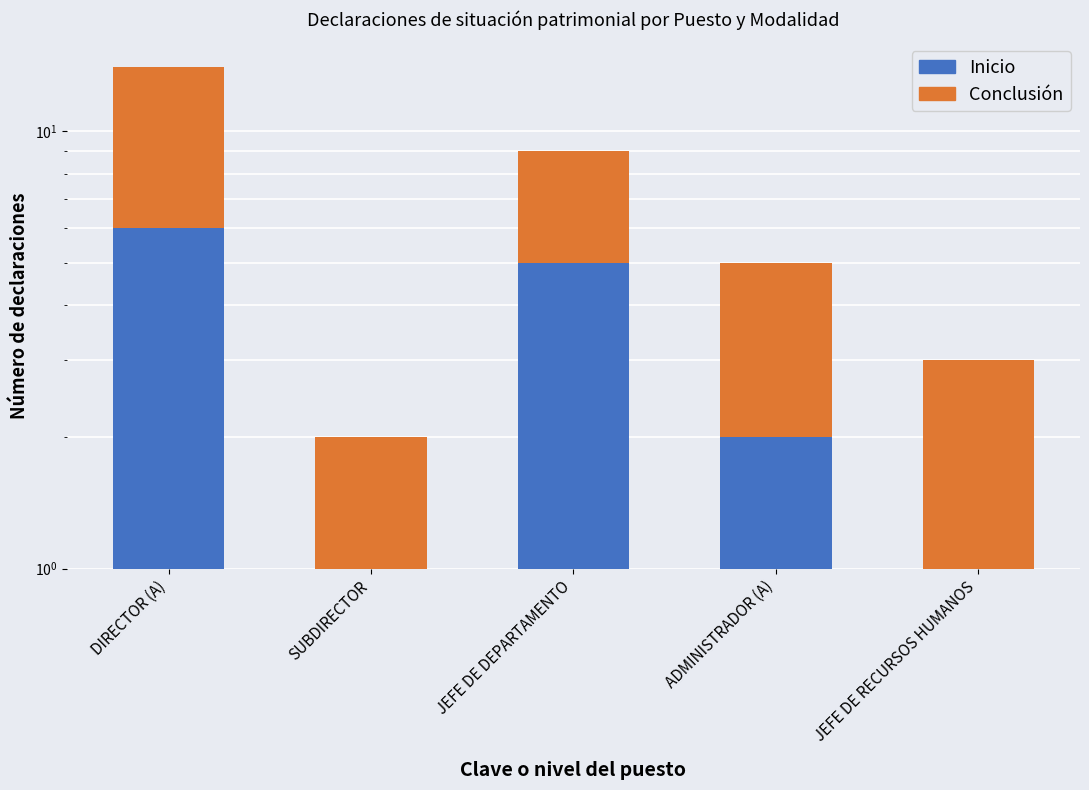

The value of Inicio at JEFE DE RECURSOS HUMANOS is 1. True or false?

True